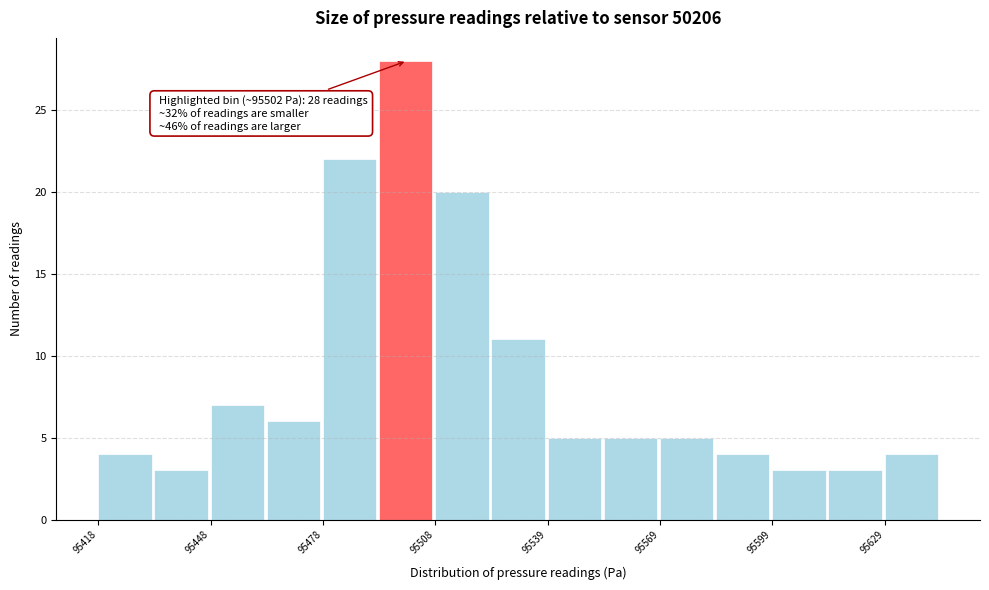

Read against the x-axis, roughly where is the centre of the tallest bar?

95500